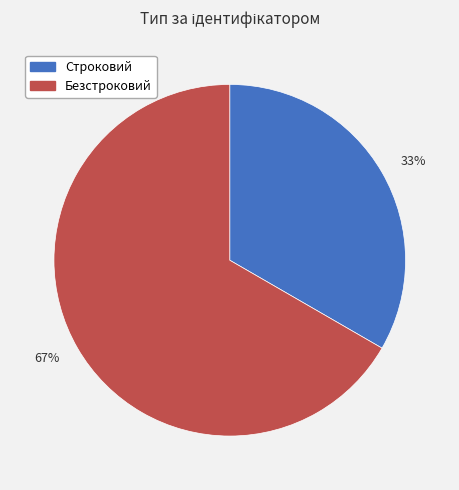

Is the sum of 67% and 33% greater than half?

Yes